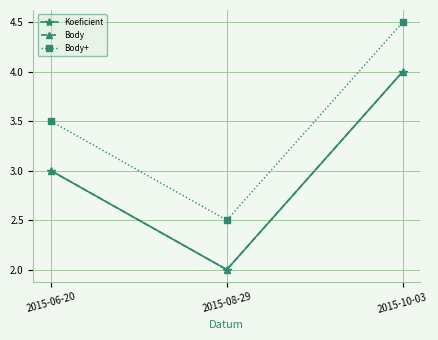

Count the Body values in the range 2 to 4.

3